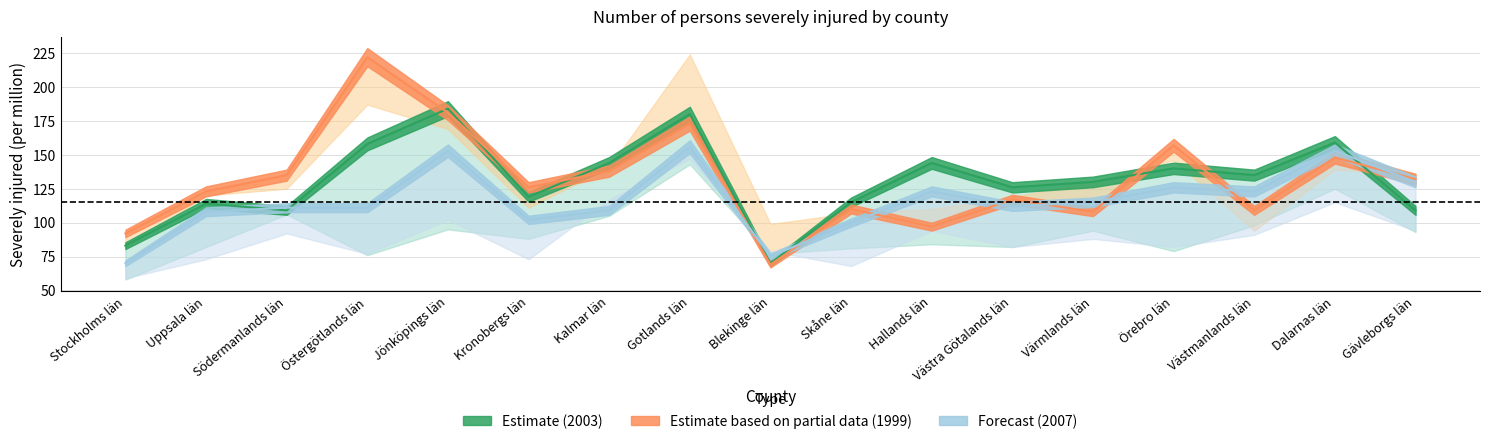

Which series has the widest spread of values?

1999 (col_3)